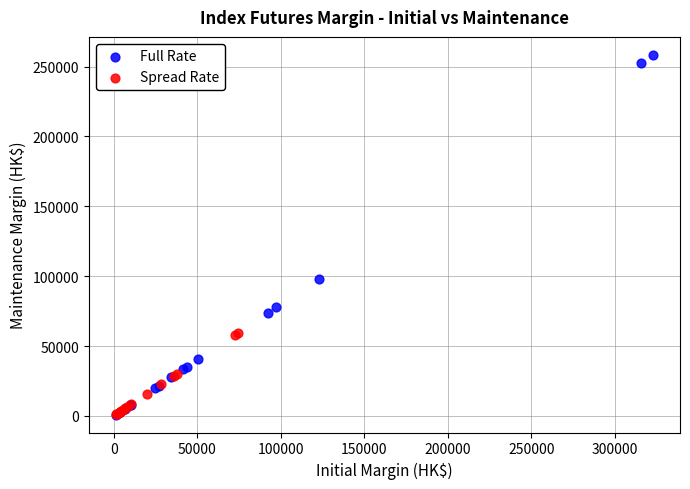

Which series reaches the maximum Y coordinate?

Full Rate